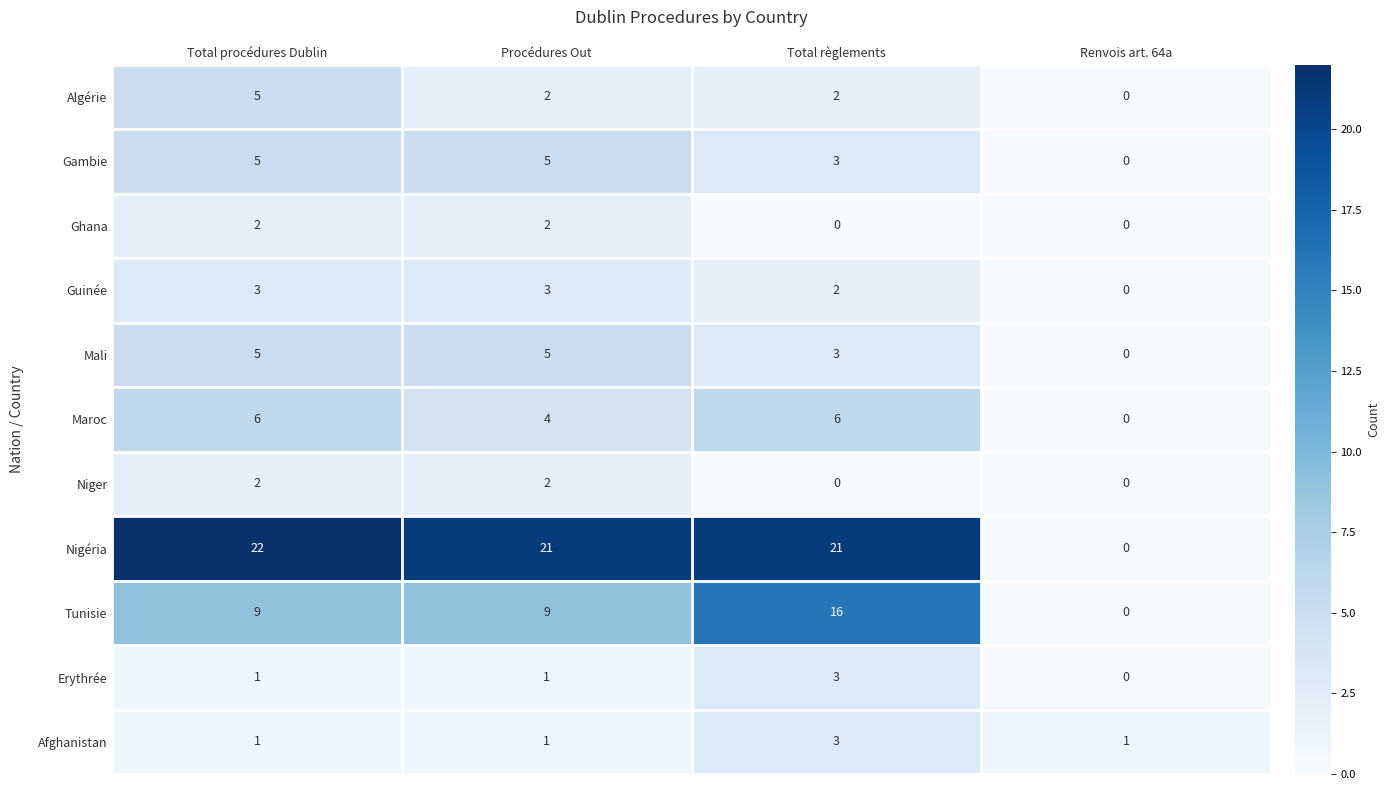

The value of Gambie at Renvois art. 64a is 3. True or false?

False